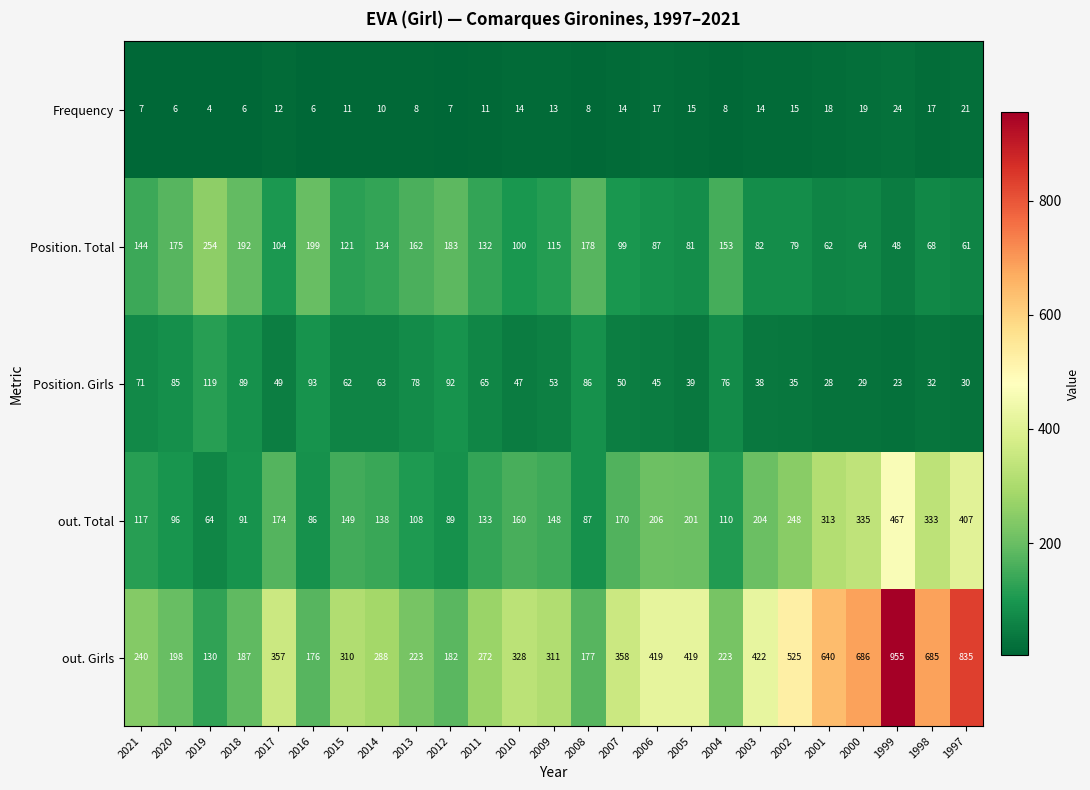

List the series in order of their peak value, highest first.

out. Girls, out. Total, Position. Total, Position. Girls, Frequency